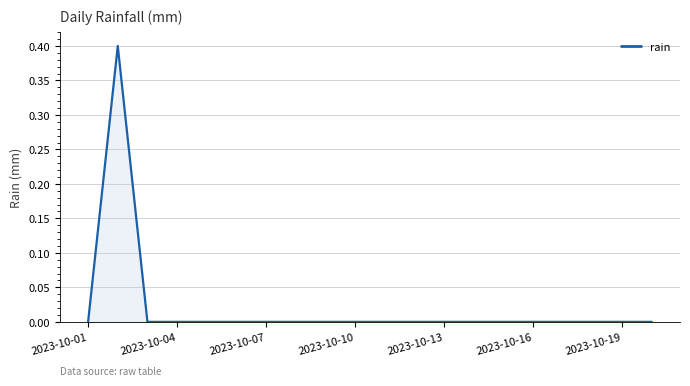

What is the greatest value displayed?

0.4